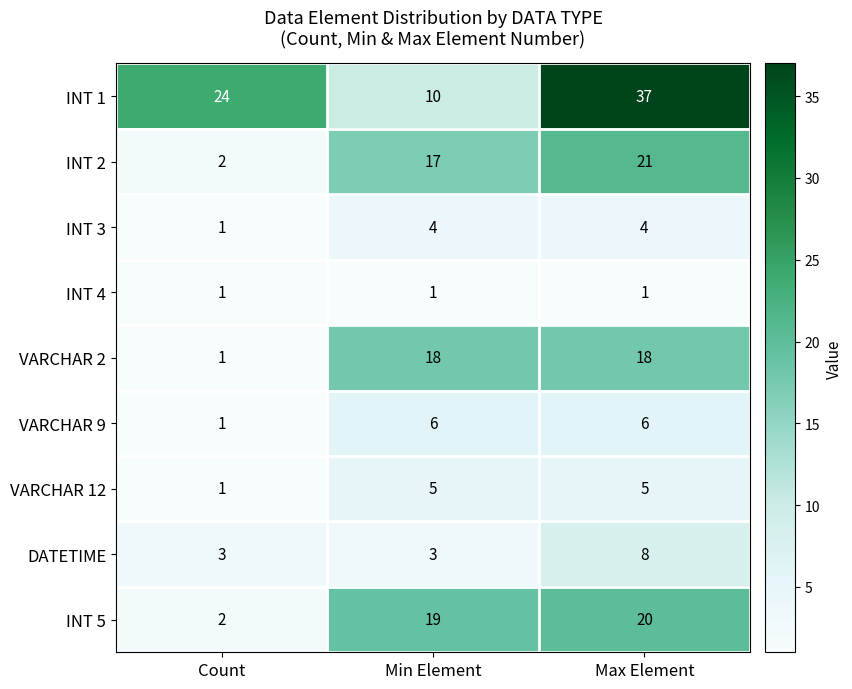

Rank the categories by INT 5 value from highest to lowest.

Max Element, Min Element, Count